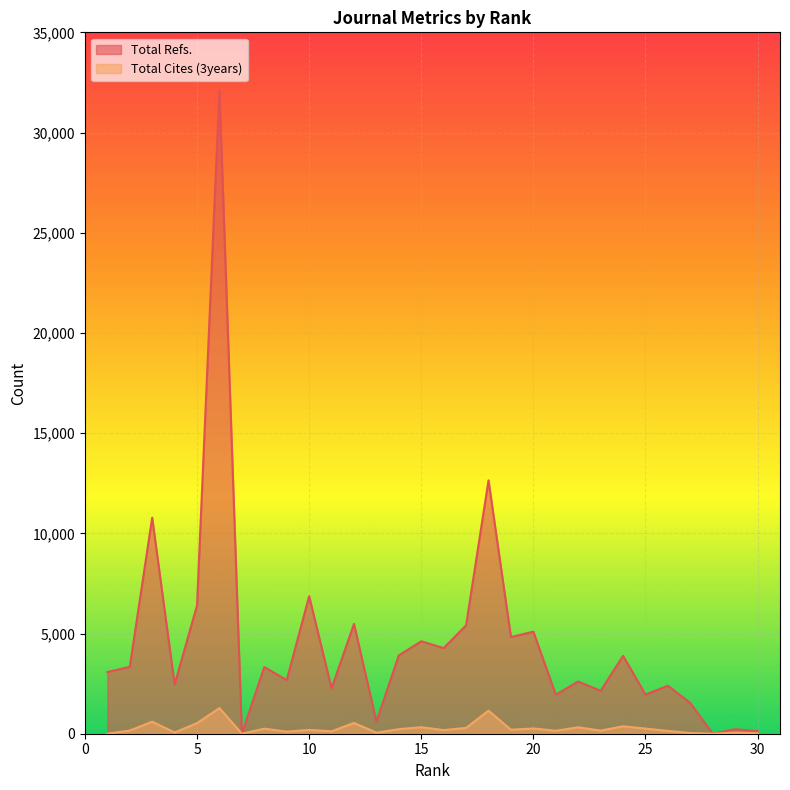

Reading left to right, list all the values displayed in this chart.

Total Refs.: 30=127	29=226	28=0	27=1533	26=2395	25=1955	24=3888	23=2140	22=2607	21=1947	20=5093	19=4822	18=12642	17=5410	16=4272	15=4614	14=3909	13=607	12=5478	11=2266	10=6863	9=2674	8=3328	7=0	6=32116	5=6401	4=2458	3=10780	2=3336	1=3080
Total Cites (3years): 30=23	29=55	28=0	27=35	26=140	25=256	24=371	23=154	22=322	21=147	20=264	19=198	18=1151	17=290	16=180	15=327	14=226	13=53	12=537	11=121	10=190	9=103	8=252	7=0	6=1278	5=527	4=62	3=601	2=157	1=0